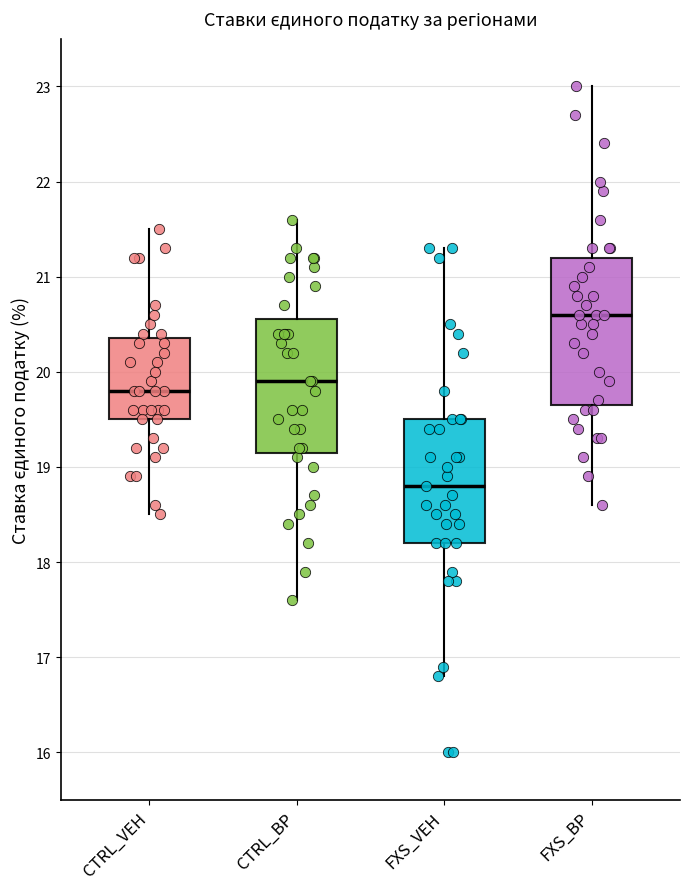

Where is the lower edge of the box for CTRL_VEH on the y-axis? The values are not printed on the chart, so give them approximately, as read against the axis.

19.5